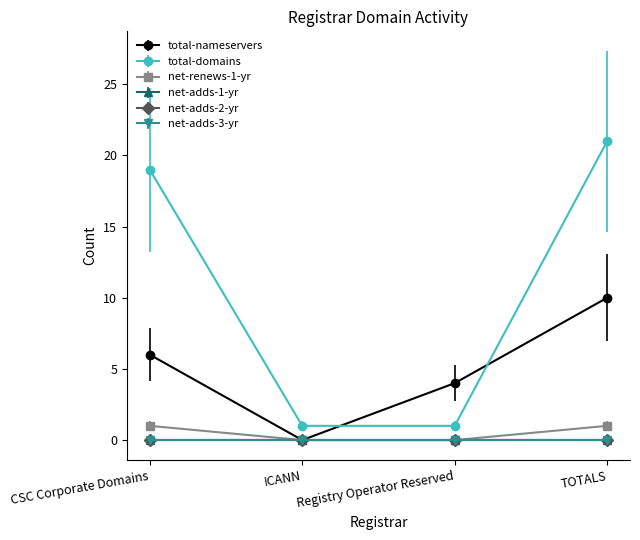

At which label does net-renews-1-yr reach its peak?

CSC Corporate Domains